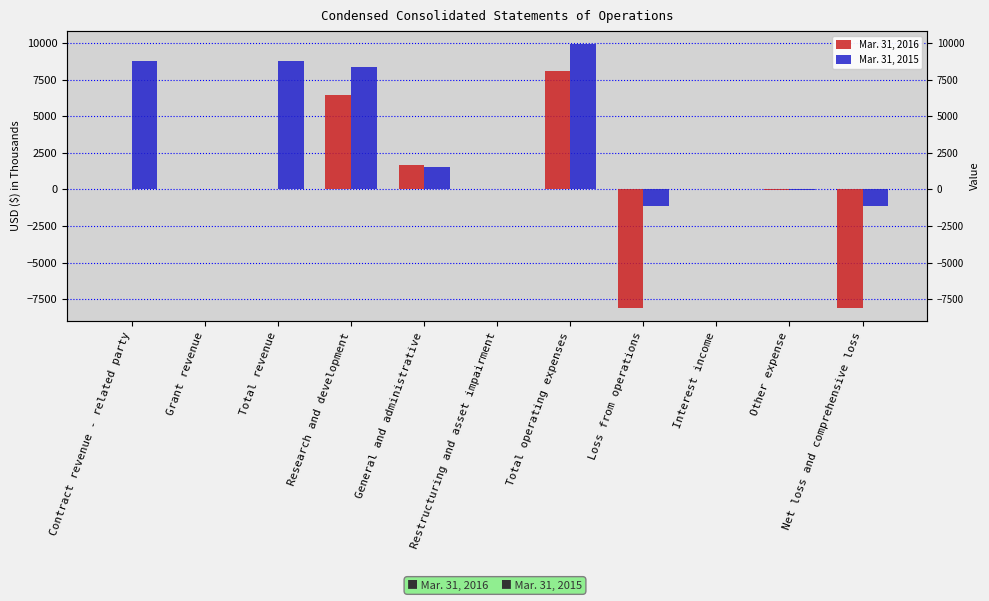

How many data points in Mar. 31, 2016 are above 6?

4